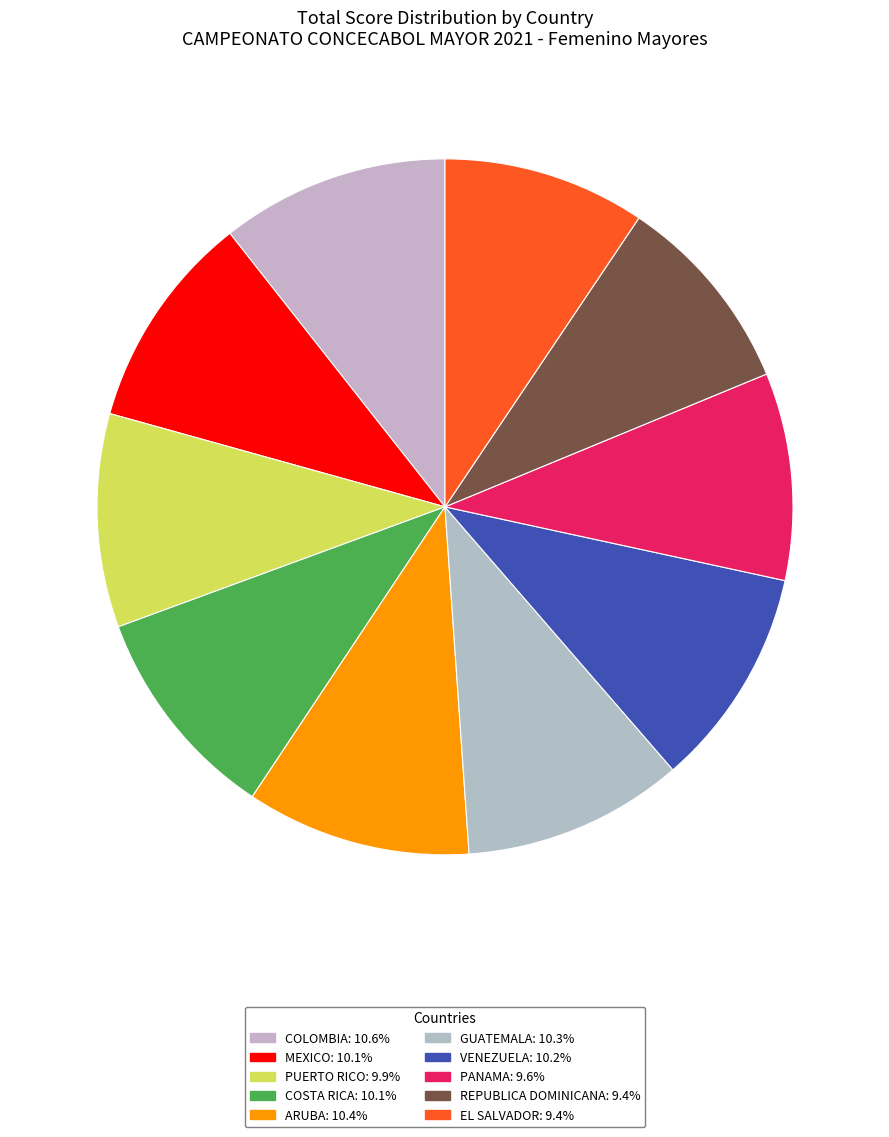

To the nearest percent, what is the combined percentage of PANAMA and COLOMBIA?

20%